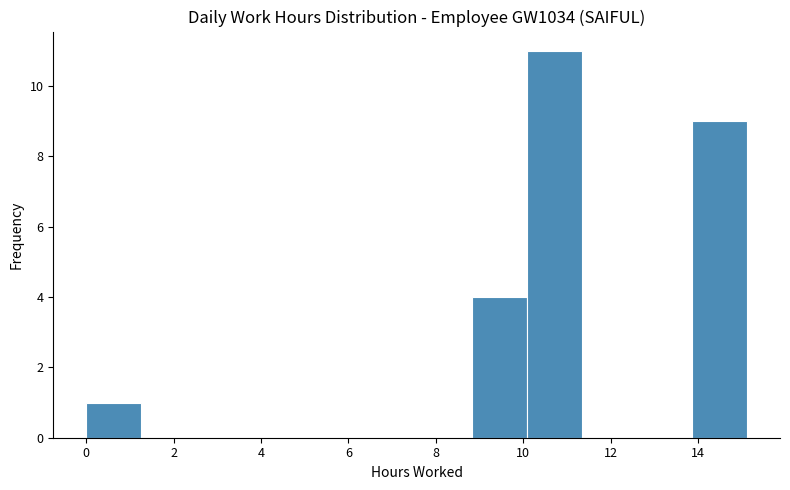

Which range on the x-axis has the tallest bar?

10.08 to 11.34